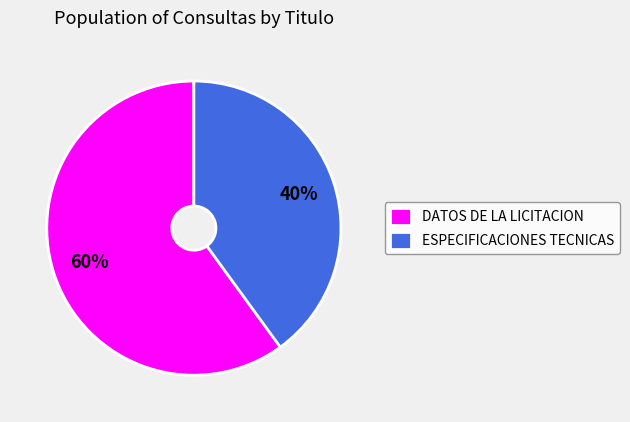

True or false: ESPECIFICACIONES TECNICAS accounts for 31% of the total.

False